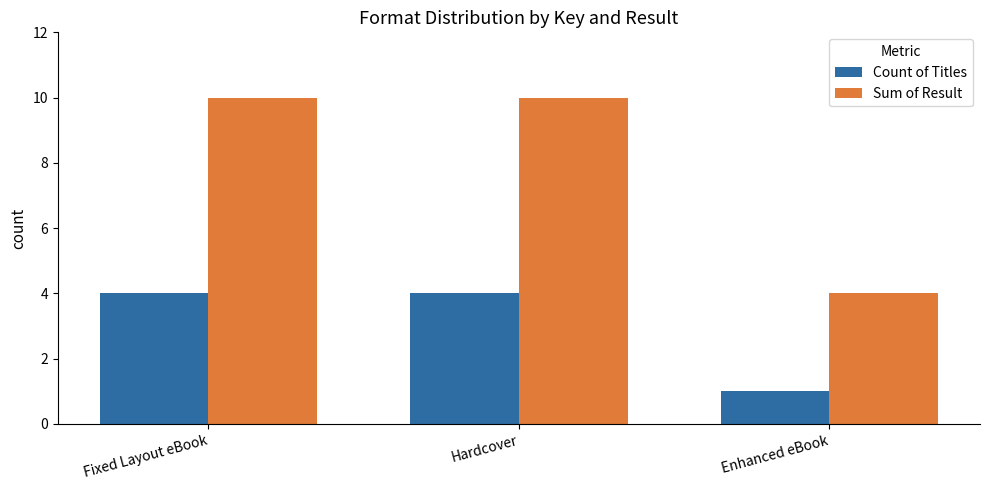

How many distinct data groups are displayed?

2